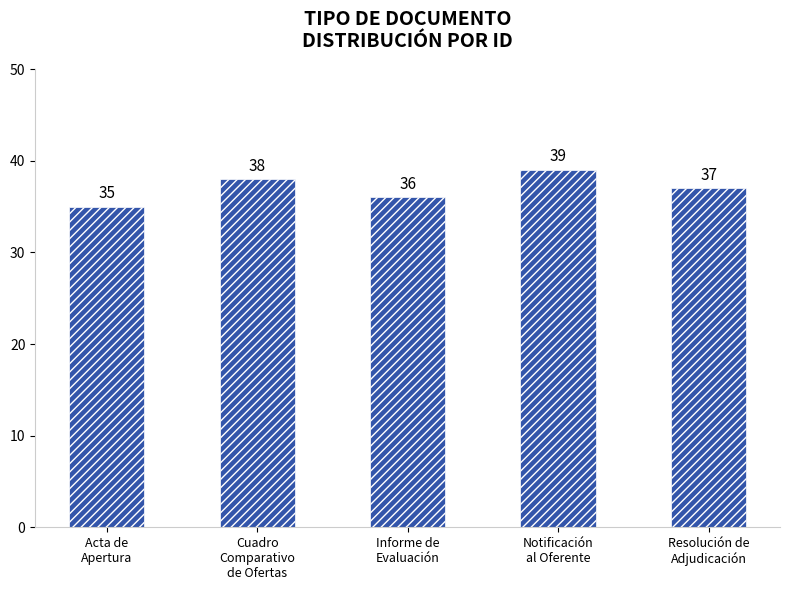

How many values are below 37?

2